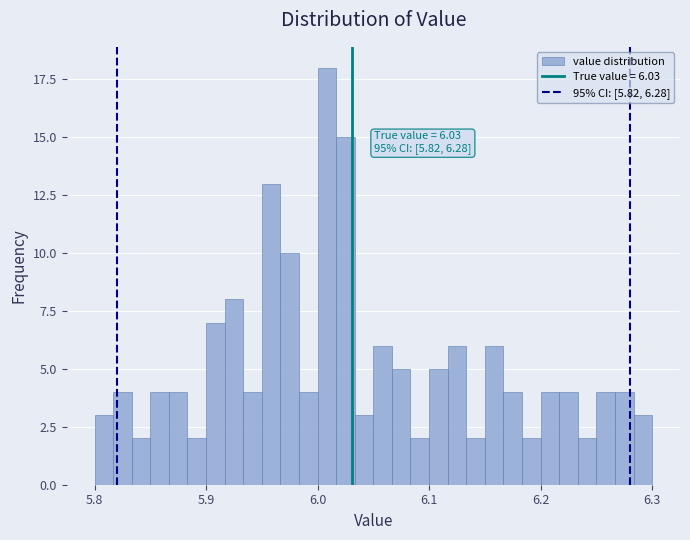

Read against the x-axis, roughly where is the centre of the tallest bar?

6.01